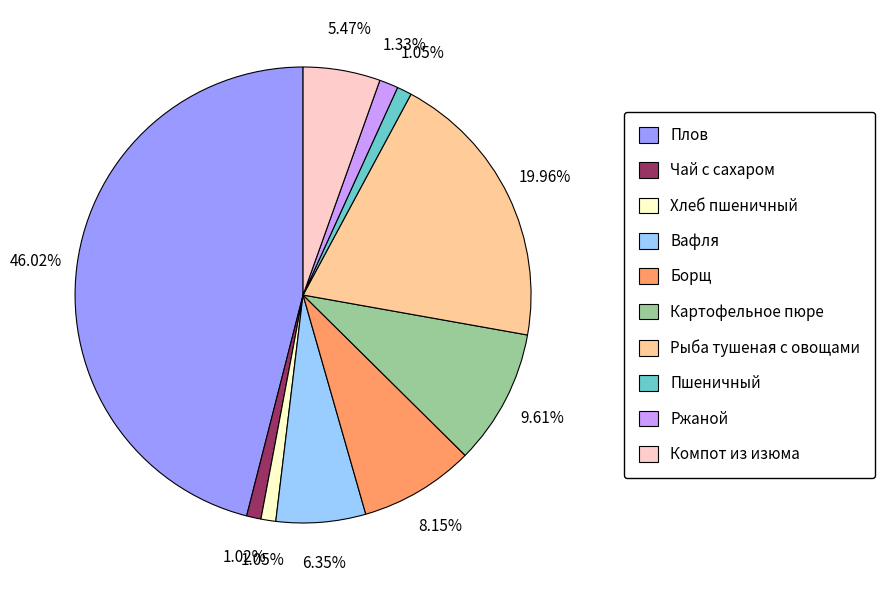

Do Пшеничный and Картофельное пюре together represent more than half of the pie?

No